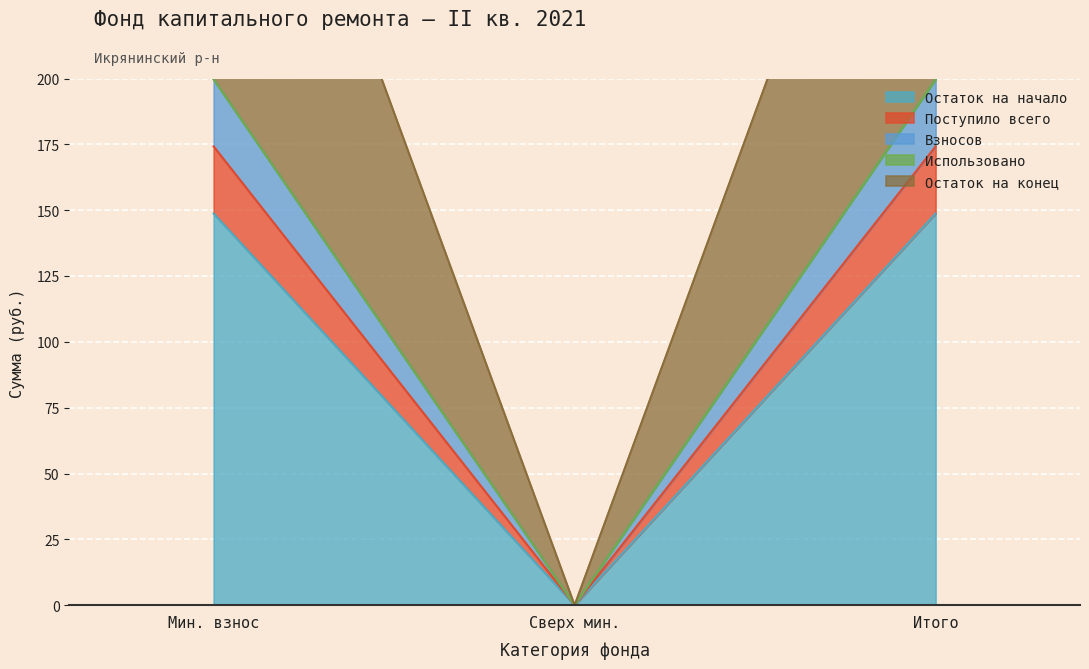

What position from the left is Сверх мин.?

2